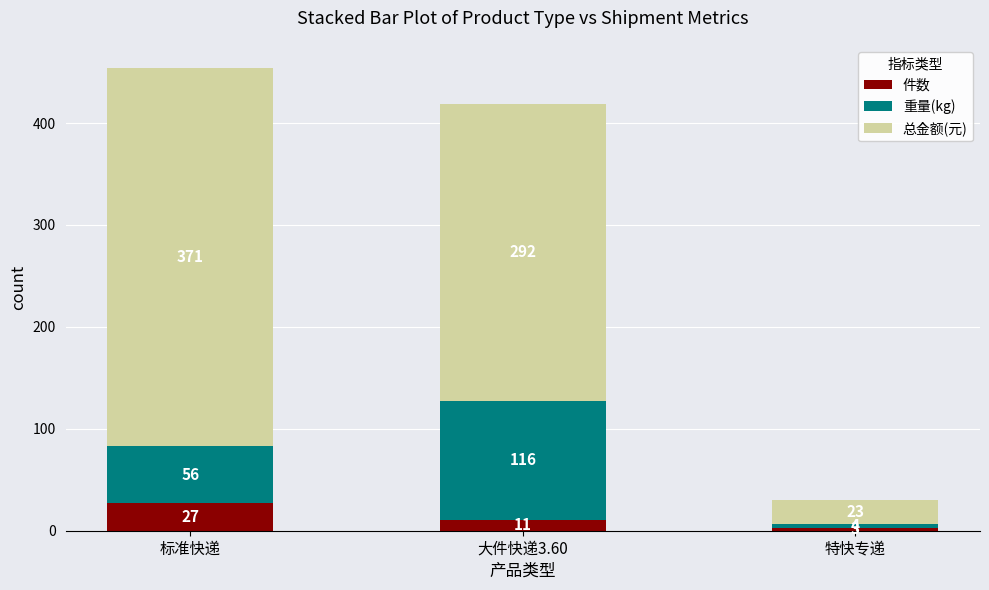

What is the average value of the 件数 series?

14